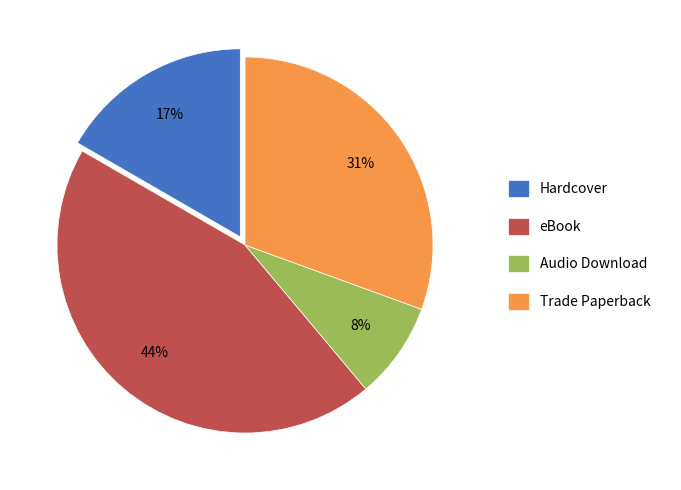

True or false: Trade Paperback accounts for 38% of the total.

False